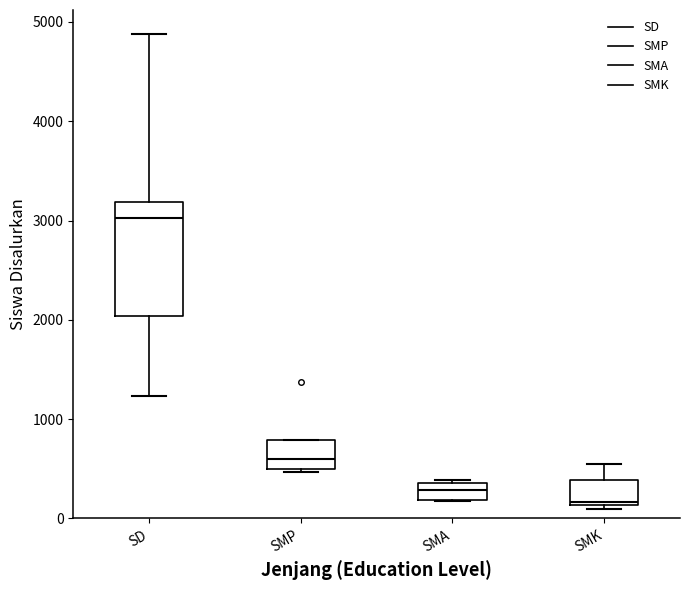

Reading left to right, read every box against the y-axis: the position of its median line, the range the box covers, and the ends of its whiskers. The values are not printed on the chart, so give them approximately, as read against the axis.

SD: median 3000, box 2000 to 3200, whiskers 1200 to 4900
SMP: median 600, box 500 to 800, whiskers 500 (just below the box's lower edge) to 800
SMA: median 300, box 200 to 400, whiskers 200 to 400 (just above the box's upper edge)
SMK: median 200, box 100 to 400, whiskers 100 (just below the box's lower edge) to 500